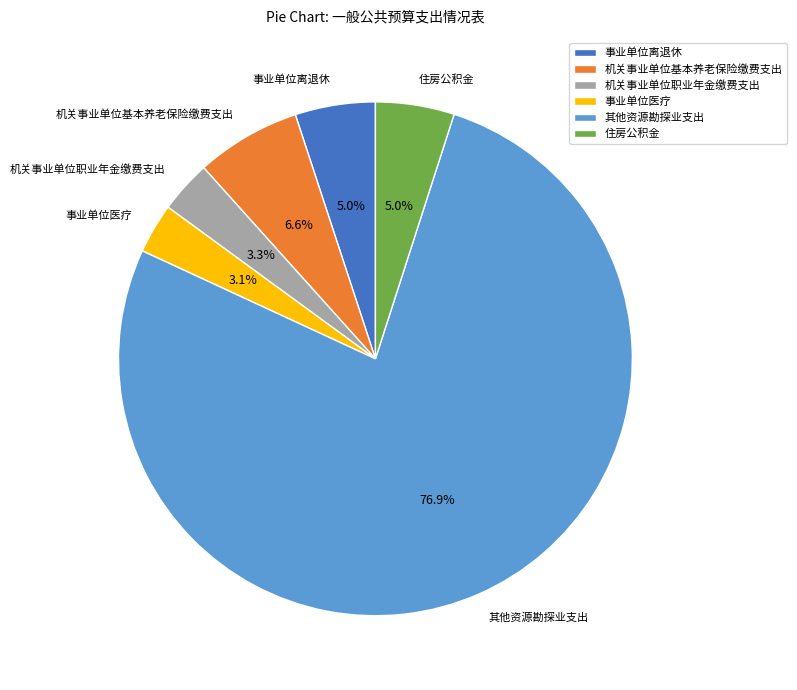

Count the number of slices in the pie.

6